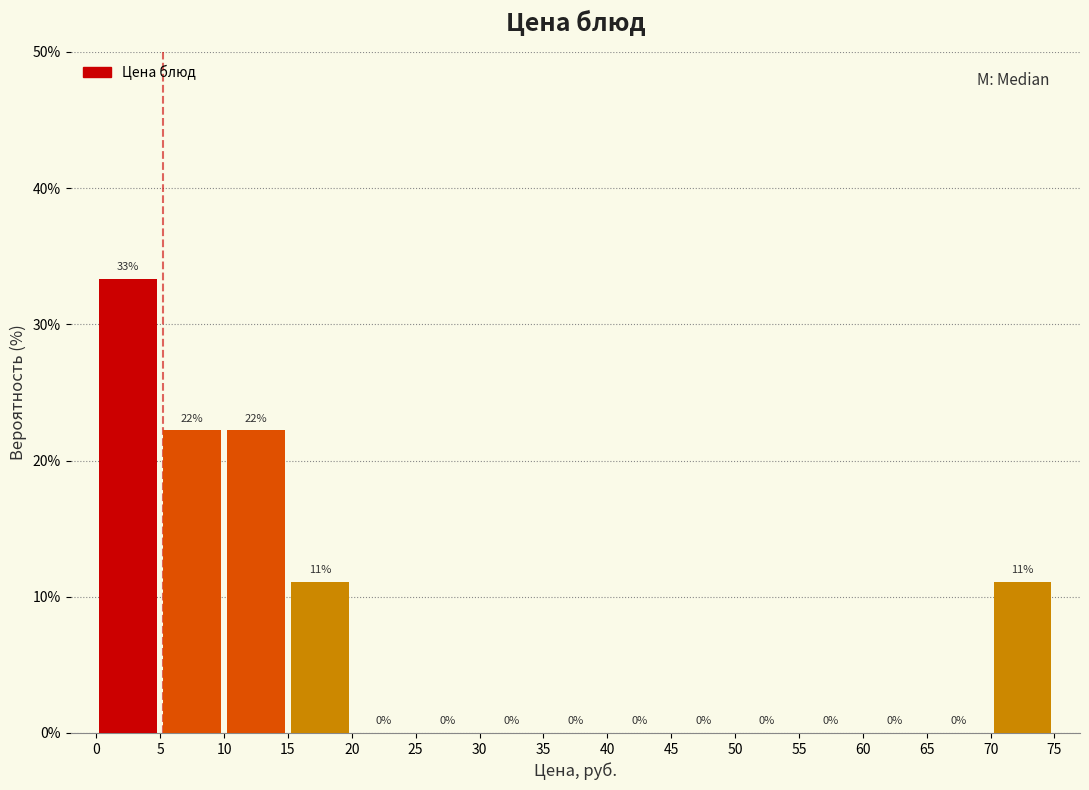

Which range on the x-axis has the tallest bar?

0 to 5